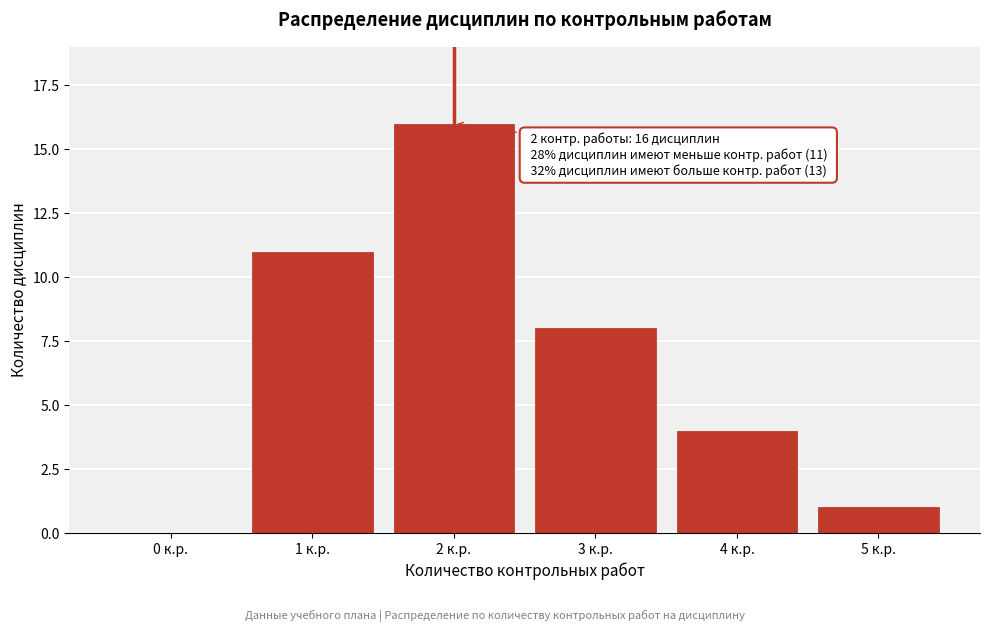

Reading left to right, what are all the values shown in this chart?

0 к.р.=0	1 к.р.=11	2 к.р.=16	3 к.р.=8	4 к.р.=4	5 к.р.=1